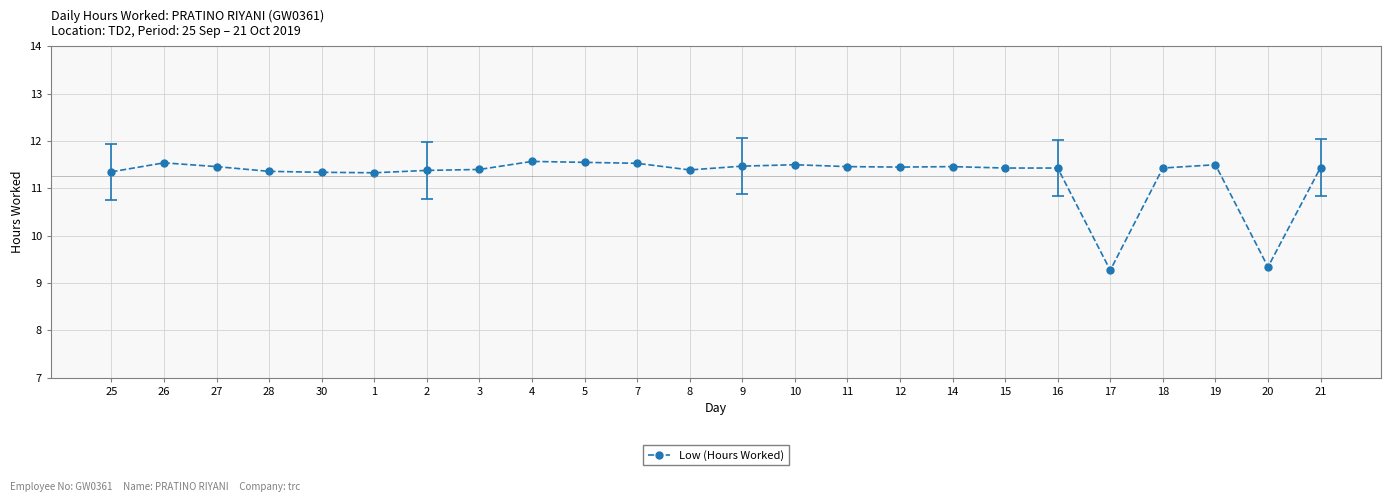

What is the difference between the maximum and second lowest values?

2.2